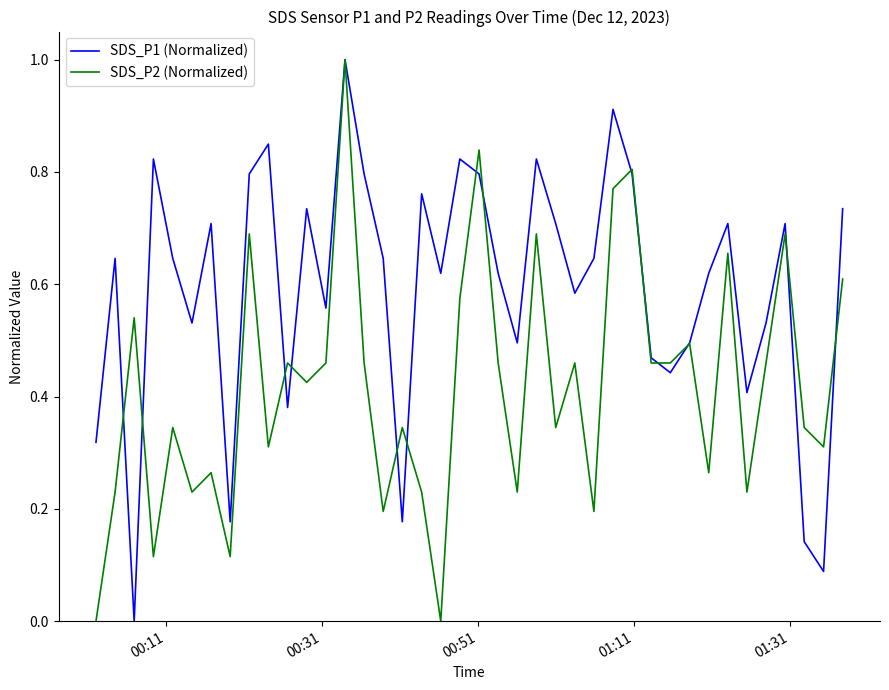

What is the maximum value for SDS_P1 (Normalized)?

1.0